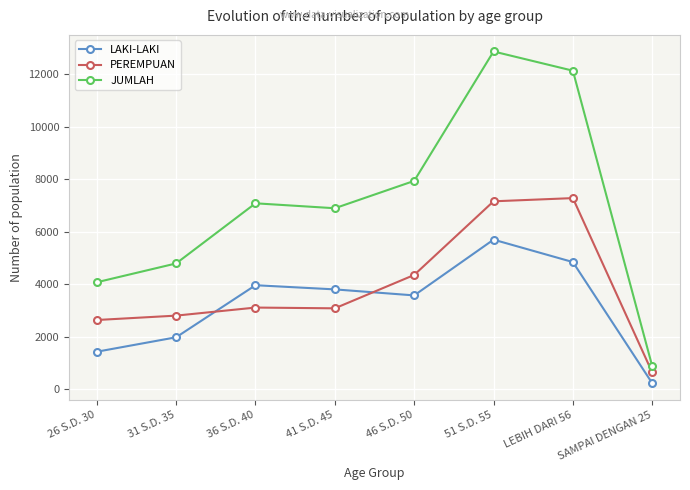

Which series has the widest spread of values?

JUMLAH